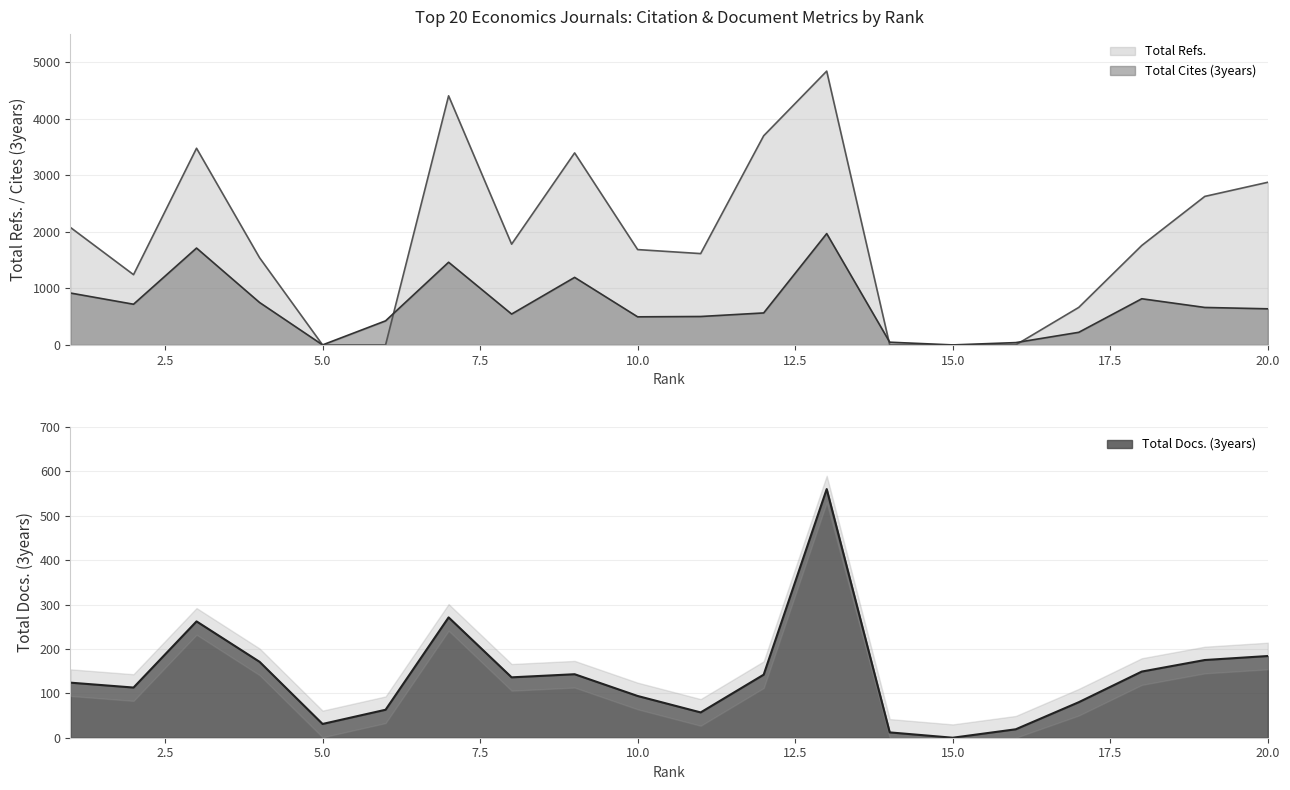

What is the value of the Total Docs. (3years) point at the 19th from the left?

175